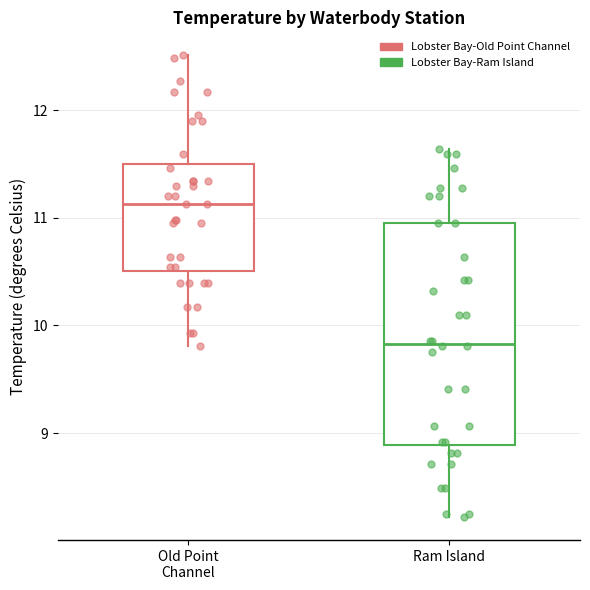

Reading left to right, transcribe this box plot: for each box, give where its median line is, the range the box spans, and where its two whiskers end, as read against the y-axis. The values are not printed on the chart, so give them approximately, as read against the axis.

Old Point Channel: median 11.1, box 10.5 to 11.5, whiskers 9.8 to 12.5
Ram Island: median 9.8, box 8.9 to 11.0, whiskers 8.2 to 11.6